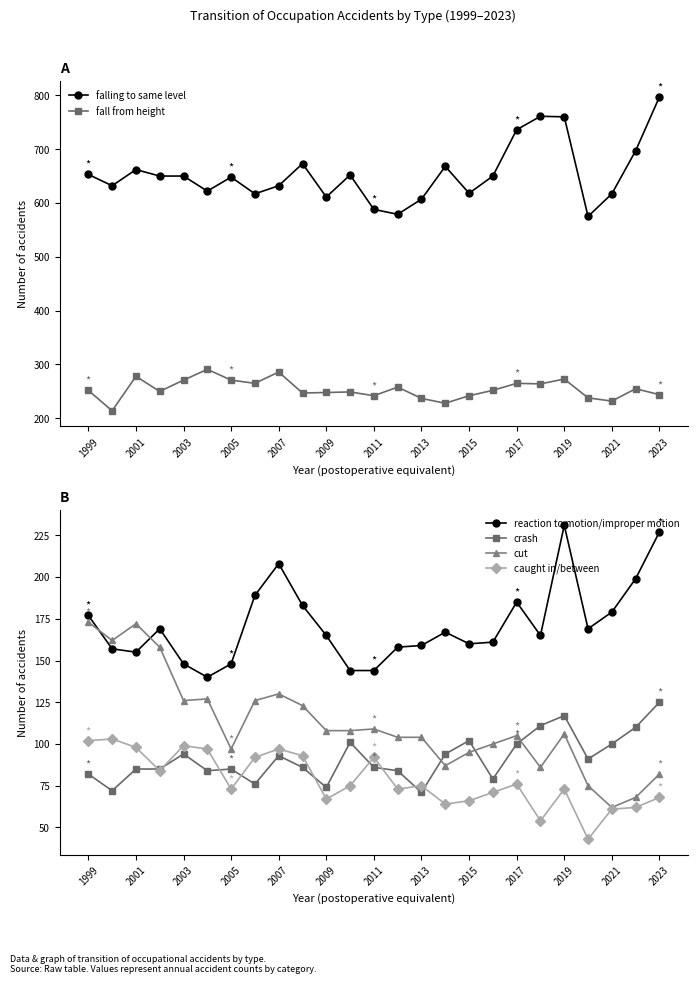

What is the sum of all fall from height values?

6352